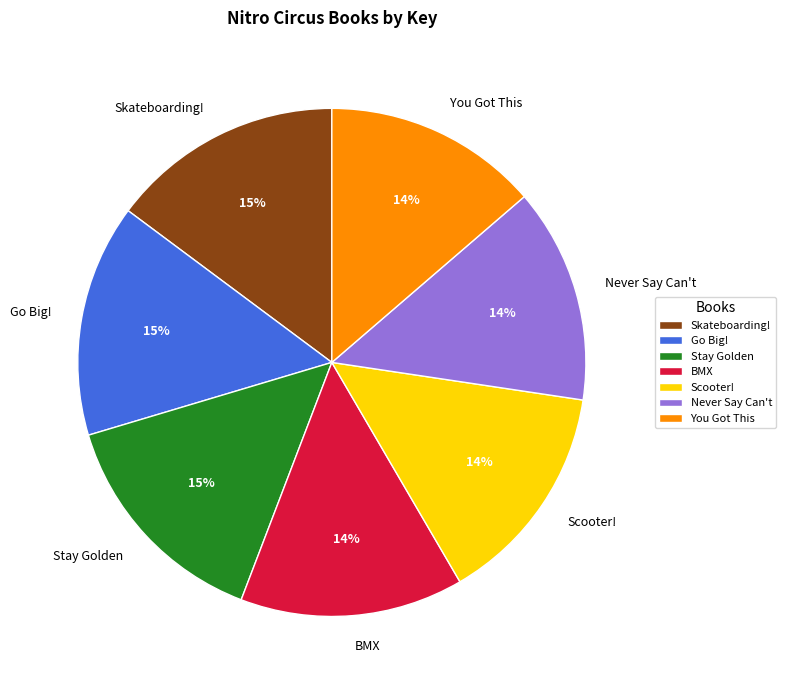

To the nearest percent, what is the average slice percentage?

14%